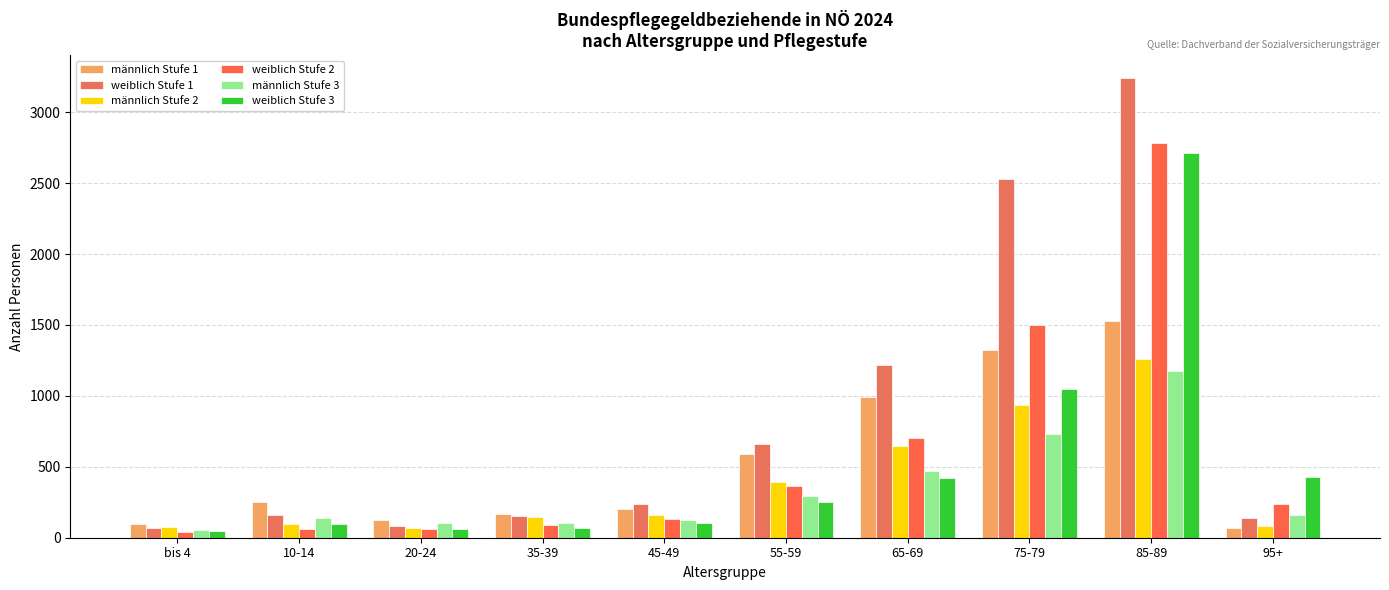

Reading left to right, what are all the values shown in this chart?

männlich Stufe 1: bis 4=99	10-14=252	20-24=128	35-39=167	45-49=204	55-59=591	65-69=990	75-79=1322	85-89=1529	95+=67
weiblich Stufe 1: bis 4=67	10-14=161	20-24=85	35-39=155	45-49=236	55-59=658	65-69=1220	75-79=2529	85-89=3240	95+=138
männlich Stufe 2: bis 4=74	10-14=100	20-24=72	35-39=147	45-49=161	55-59=396	65-69=645	75-79=934	85-89=1257	95+=80
weiblich Stufe 2: bis 4=43	10-14=65	20-24=65	35-39=91	45-49=131	55-59=362	65-69=701	75-79=1500	85-89=2783	95+=241
männlich Stufe 3: bis 4=51	10-14=139	20-24=102	35-39=105	45-49=124	55-59=293	65-69=467	75-79=733	85-89=1178	95+=161
weiblich Stufe 3: bis 4=45	10-14=98	20-24=59	35-39=70	45-49=101	55-59=254	65-69=422	75-79=1048	85-89=2710	95+=427